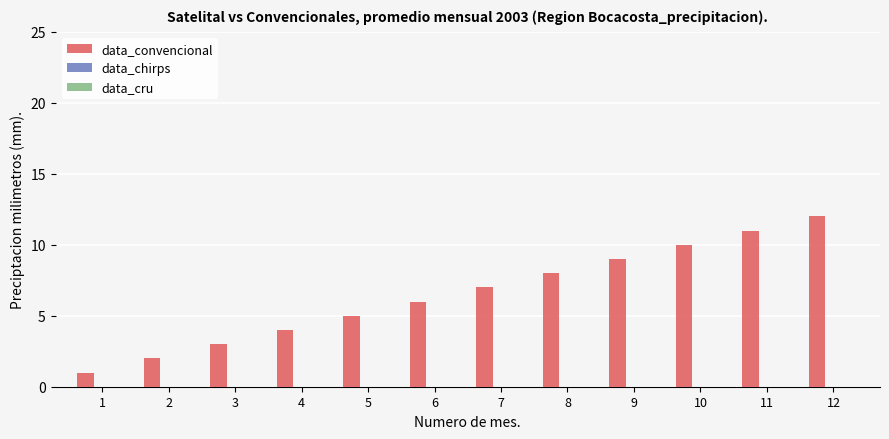

List the labels in order of value, largest first.

12, 11, 10, 9, 8, 7, 6, 5, 4, 3, 2, 1